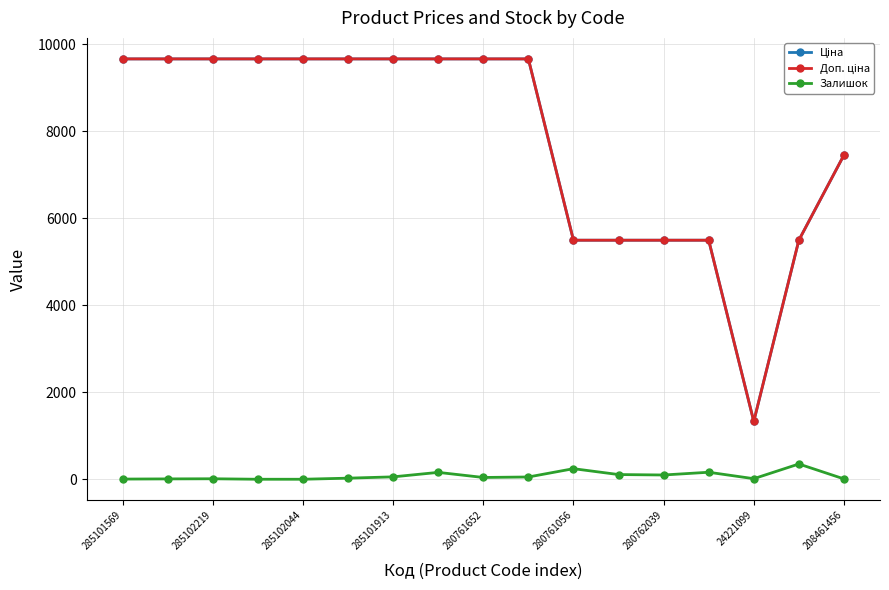

At how many categories does at least one series exceed 3366?

16